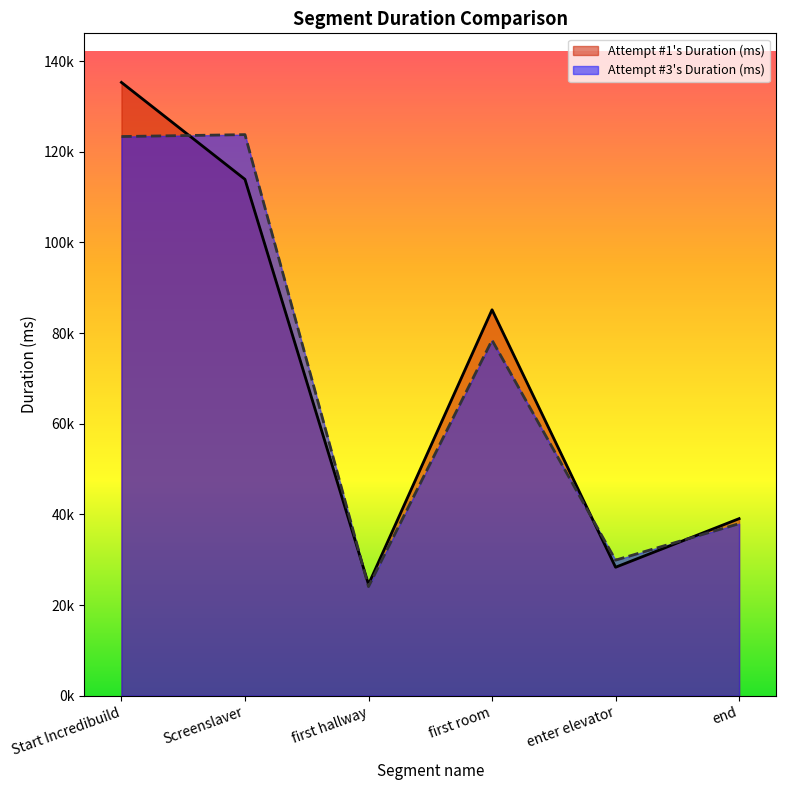

What value does the Attempt #3's Duration (ms) series have at Screenslaver?

123792